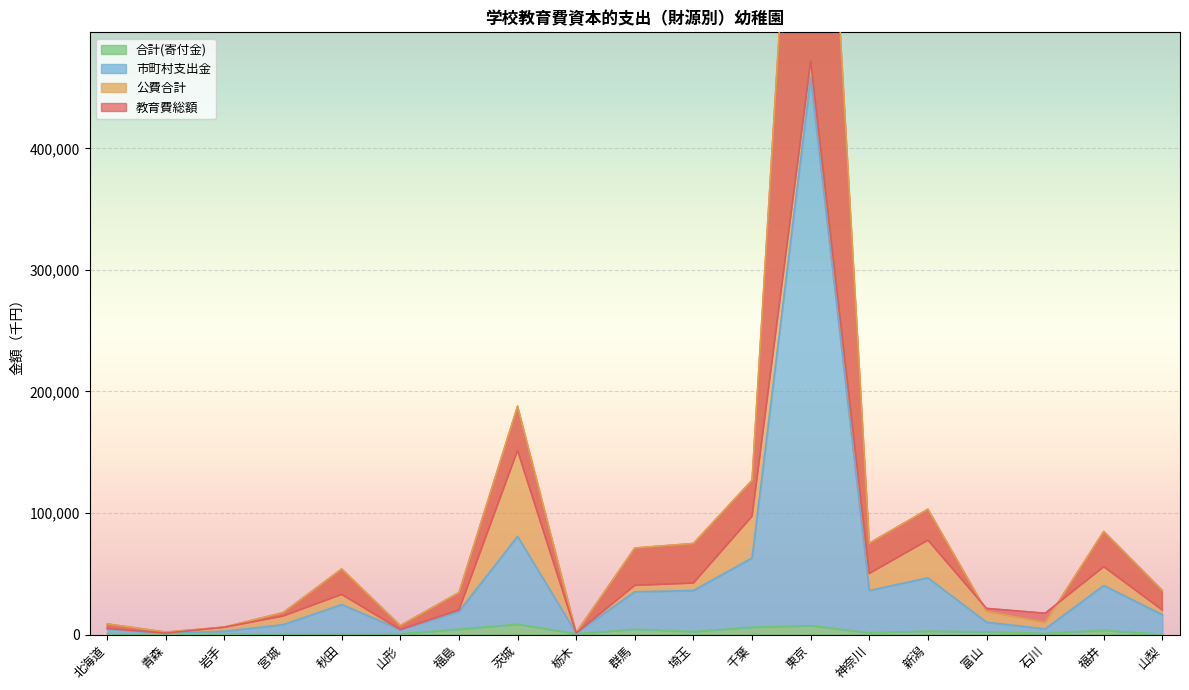

Is the value of 教育費総額 at 茨城 greater than the value of 公費合計 at 秋田?

Yes